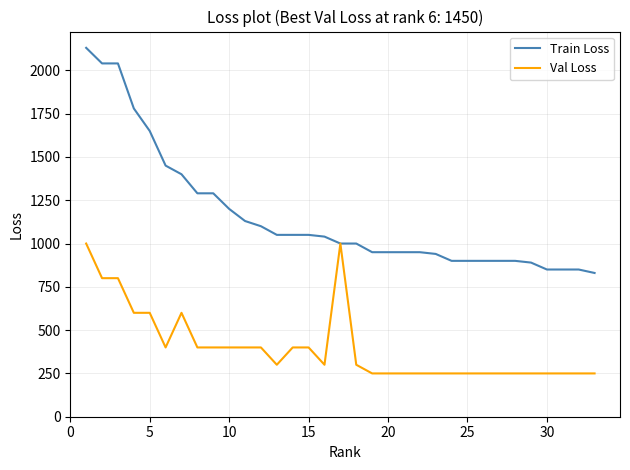

List the series in order of their peak value, highest first.

Train Loss, Val Loss